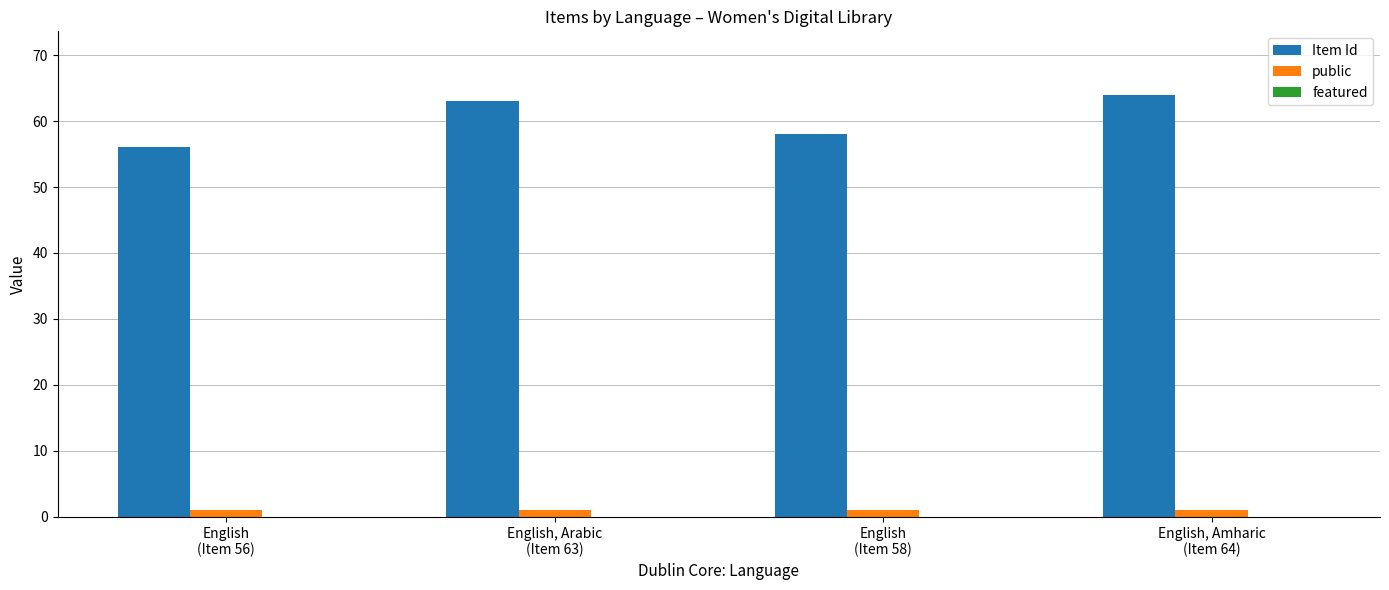

What is the maximum value for Item Id?

64